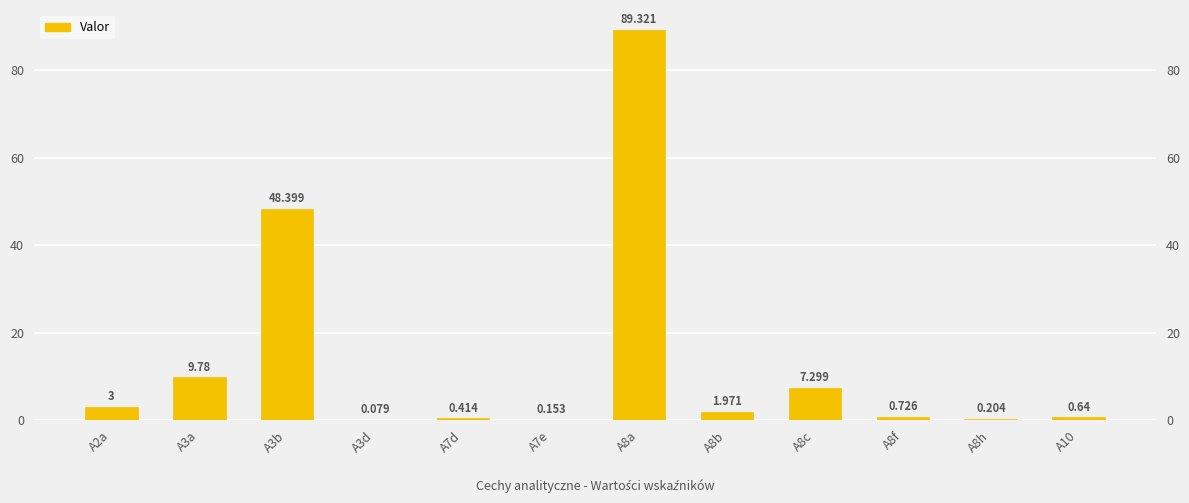

The value at A8f is 0.7. True or false?

True